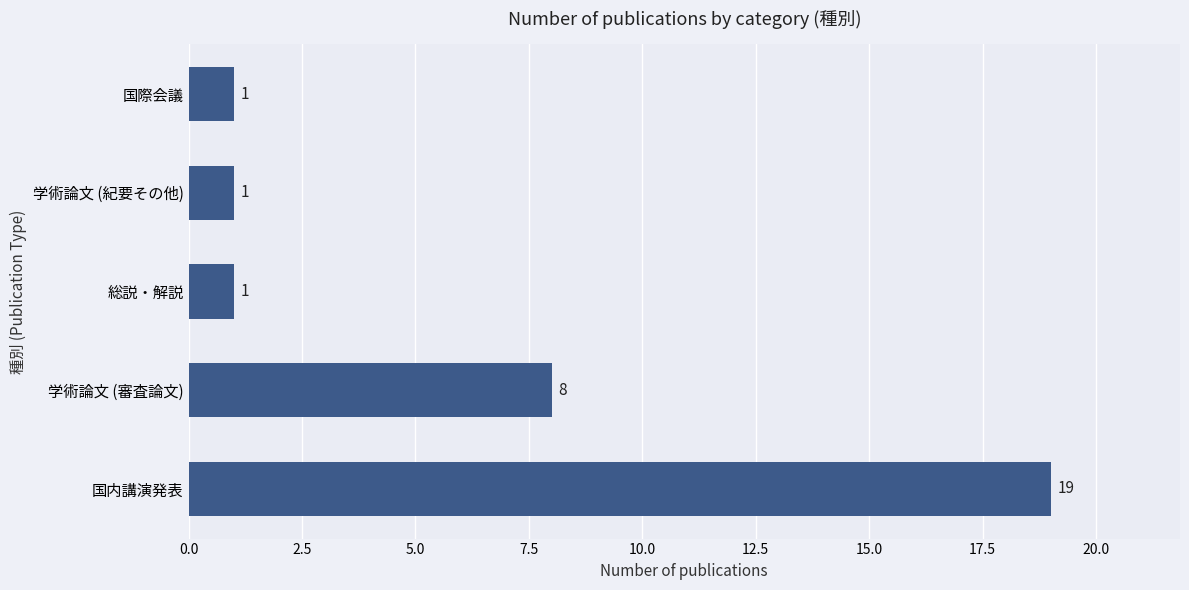

Approximately how many times larger is the value at 総説・解説 compared to 学術論文 (紀要その他)?

1.0